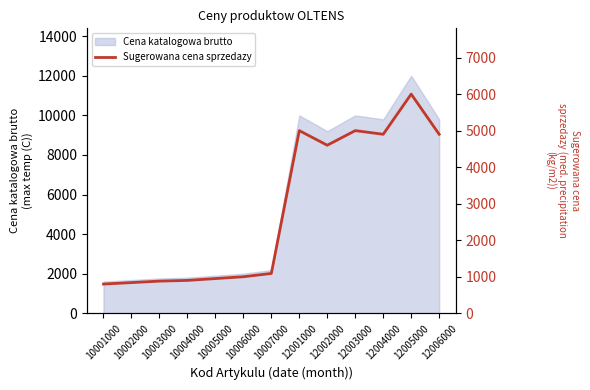

What is the change in value from 10002000 to 10004000?

+60.0